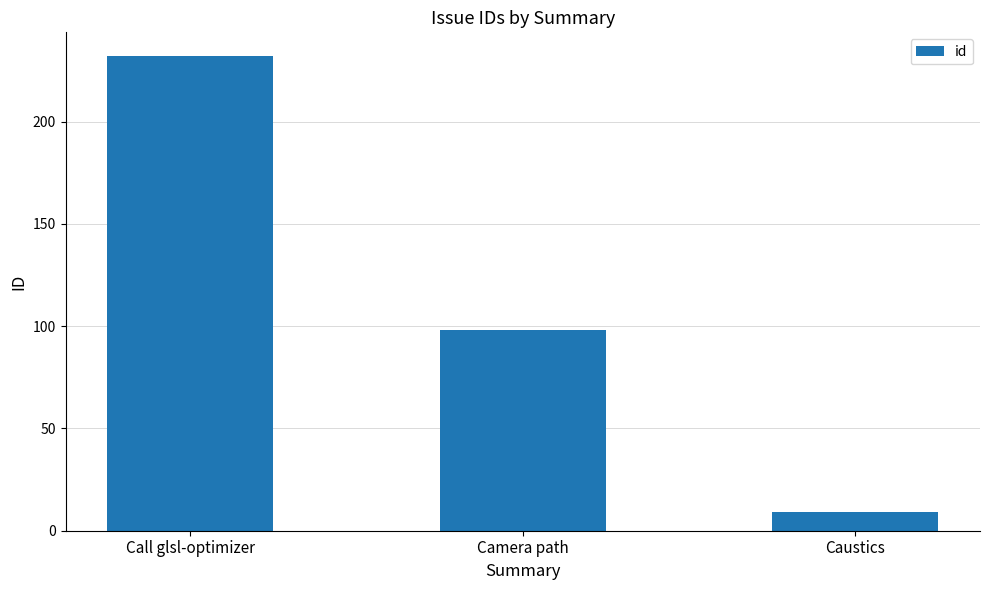

How many data points are less than 98?

1